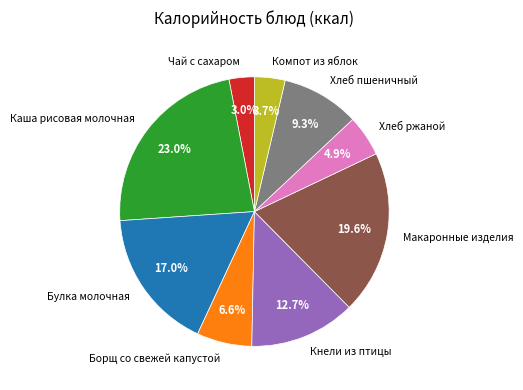

To the nearest percent, what is the difference between the largest and smallest slice percentages?

20%